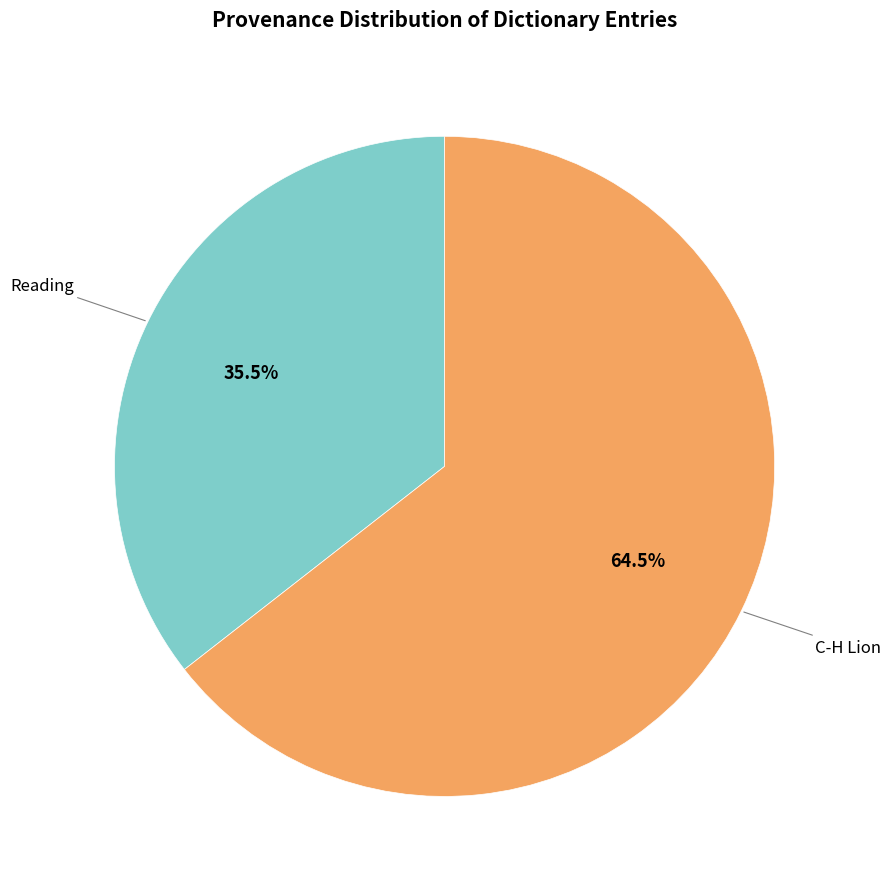

Is there a majority slice in this chart?

Yes